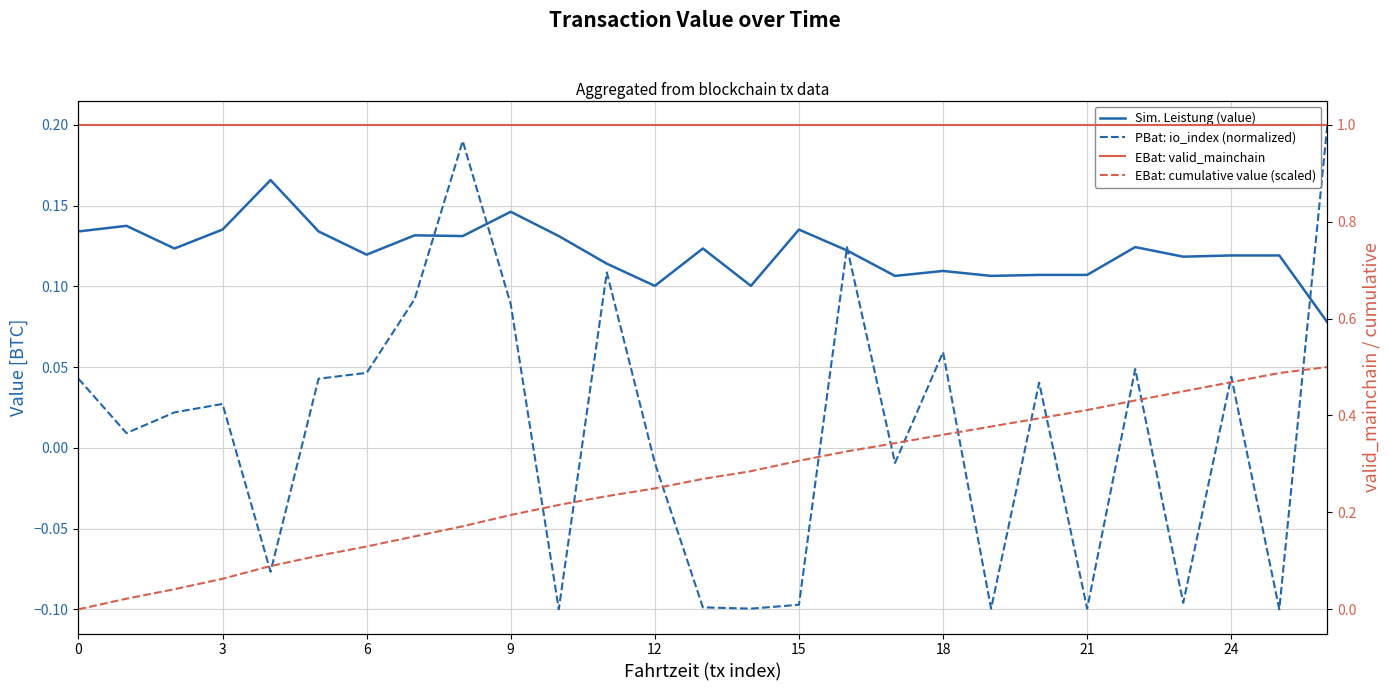

True or false: EBat: valid_mainchain and PBat: io_index (normalized) cross at least once.

False